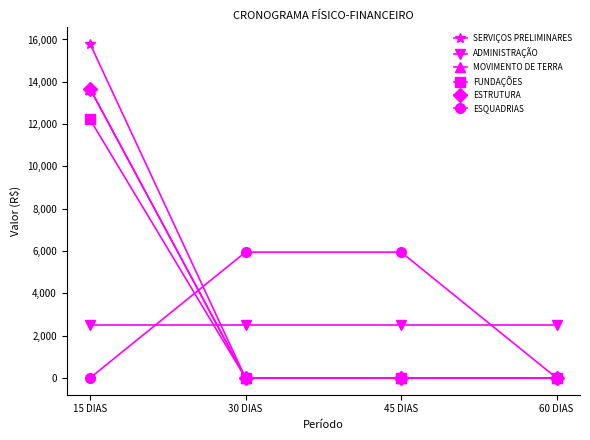

What is the value of the SERVIÇOS PRELIMINARES point at the 1st from the left?

15804.3